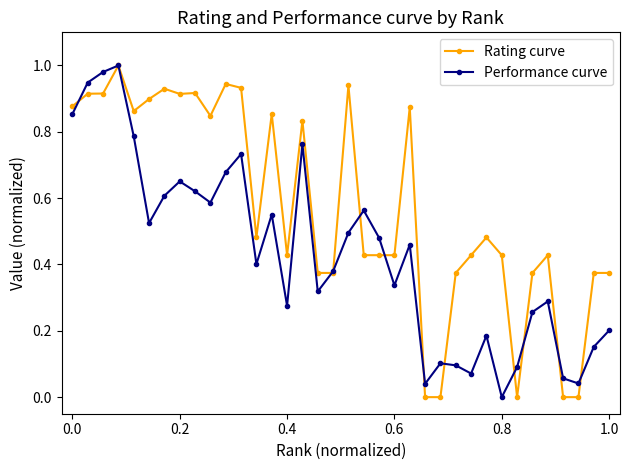

Rank the series by their average value, from lowest to highest.

Performance curve, Rating curve